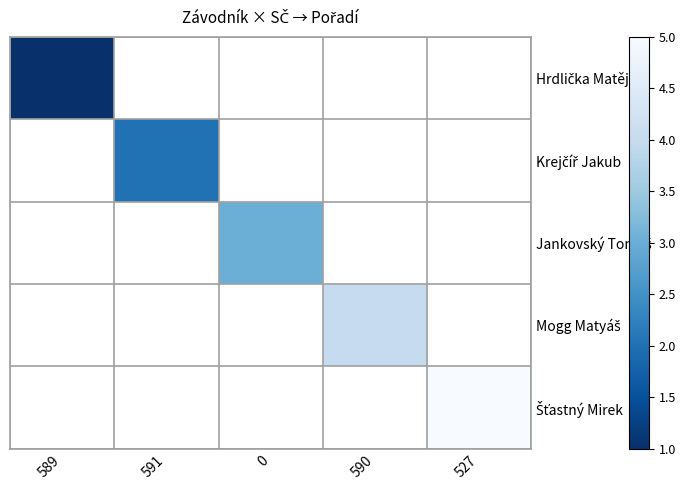

Which label corresponds to the largest value in the chart?

527